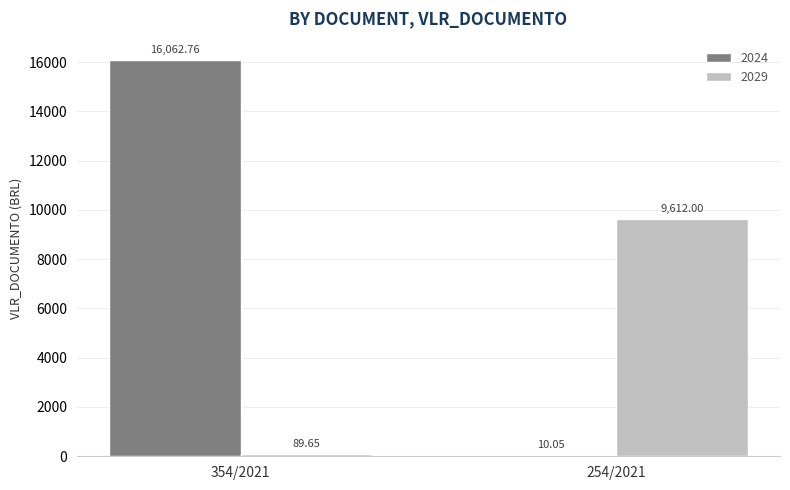

What is the sum of all 2024 values?

16072.8